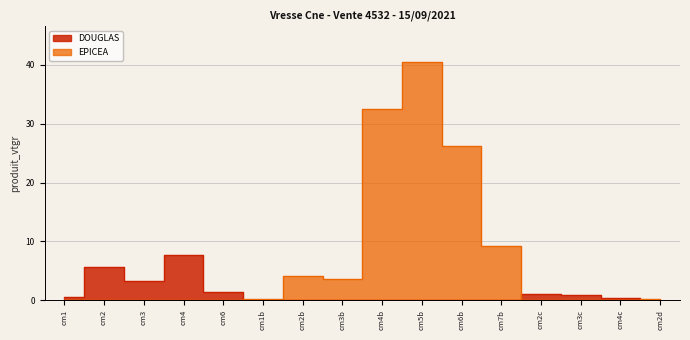

Is the value of DOUGLAS at 2 greater than the value of EPICEA at 6?

Yes